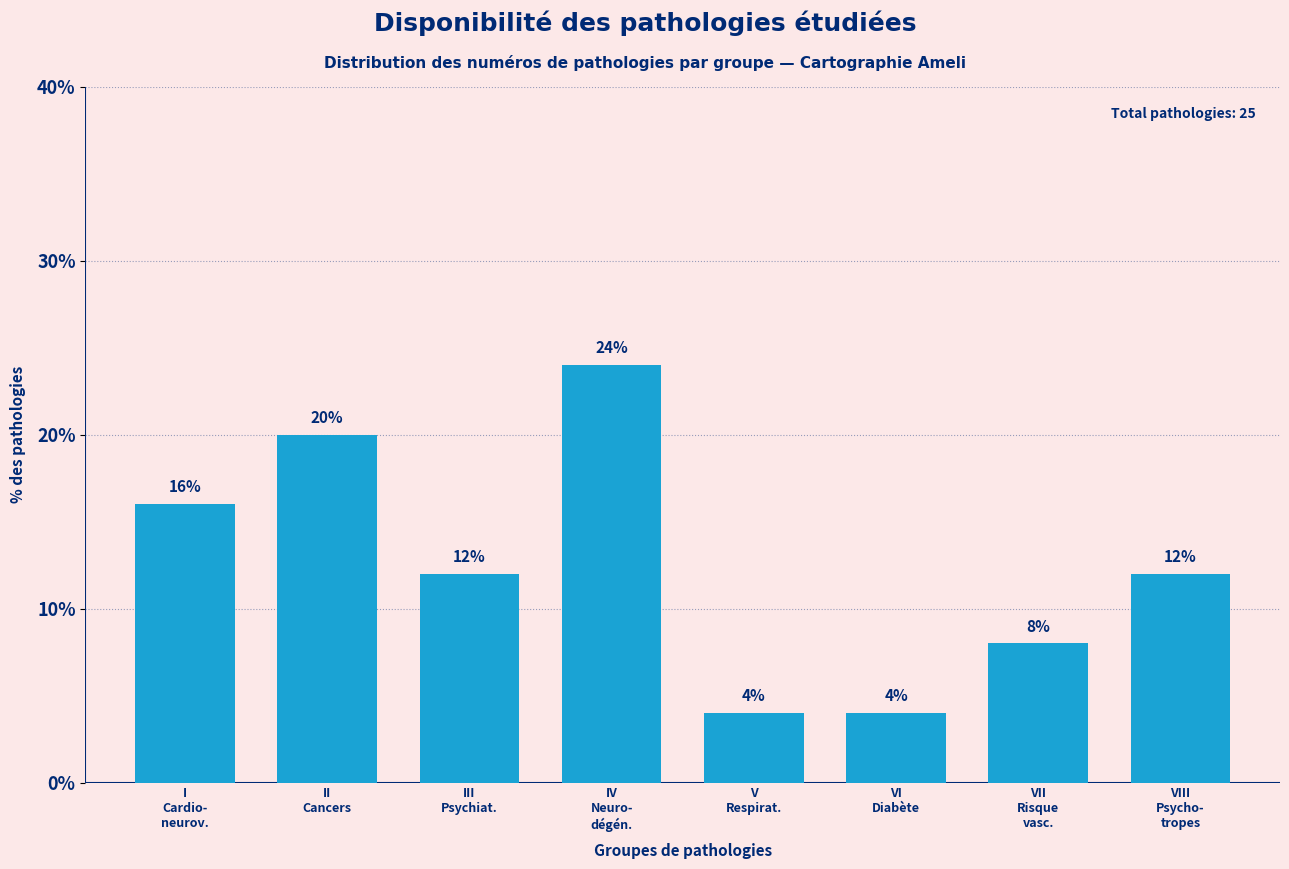

Reading right to left, what are all the values shown in this chart?

12	8	4	4	24	12	20	16